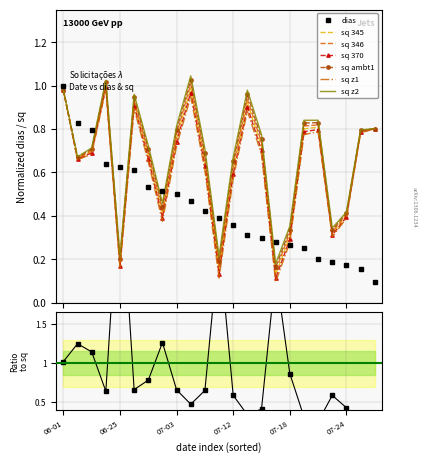

Which series ends up on top after the final intersection of dias and sq z2?

sq z2